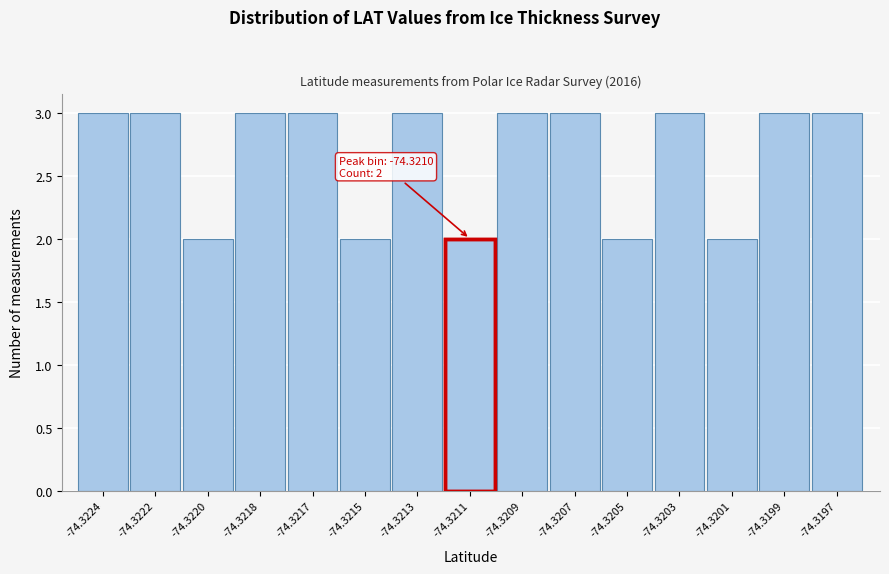

Reading left to right, transcribe all the data shown in this chart.

3	3	2	3	3	2	3	2	3	3	2	3	2	3	3